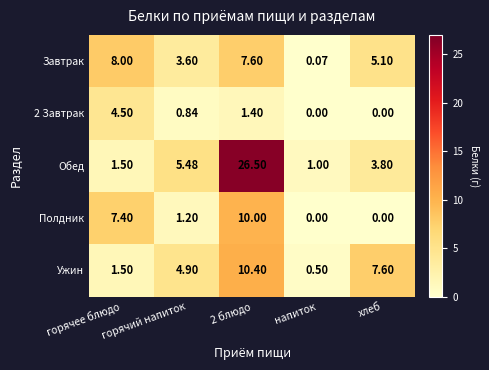

Which series has the largest total across all categories?

Обед